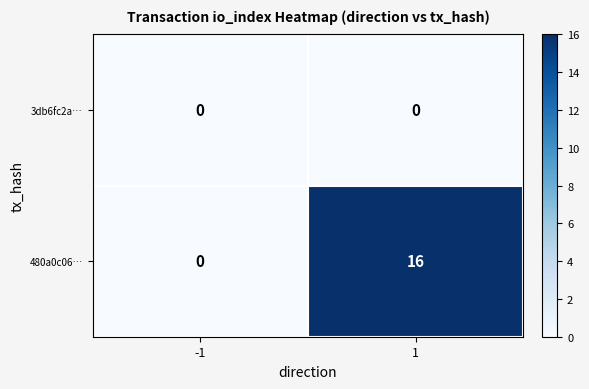

Which series has the largest range (max minus min)?

480a0c06…